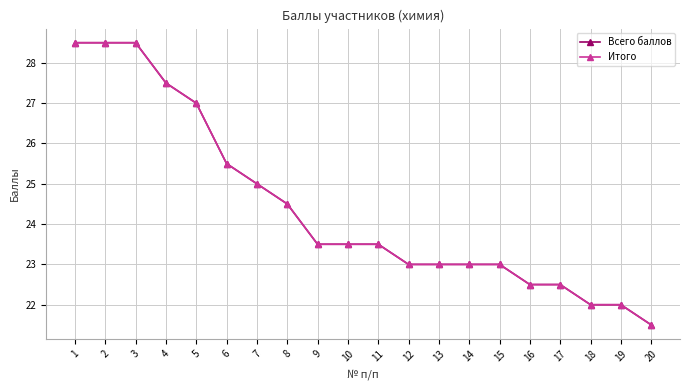

The Всего баллов series shows 11.7 at 16. True or false?

False